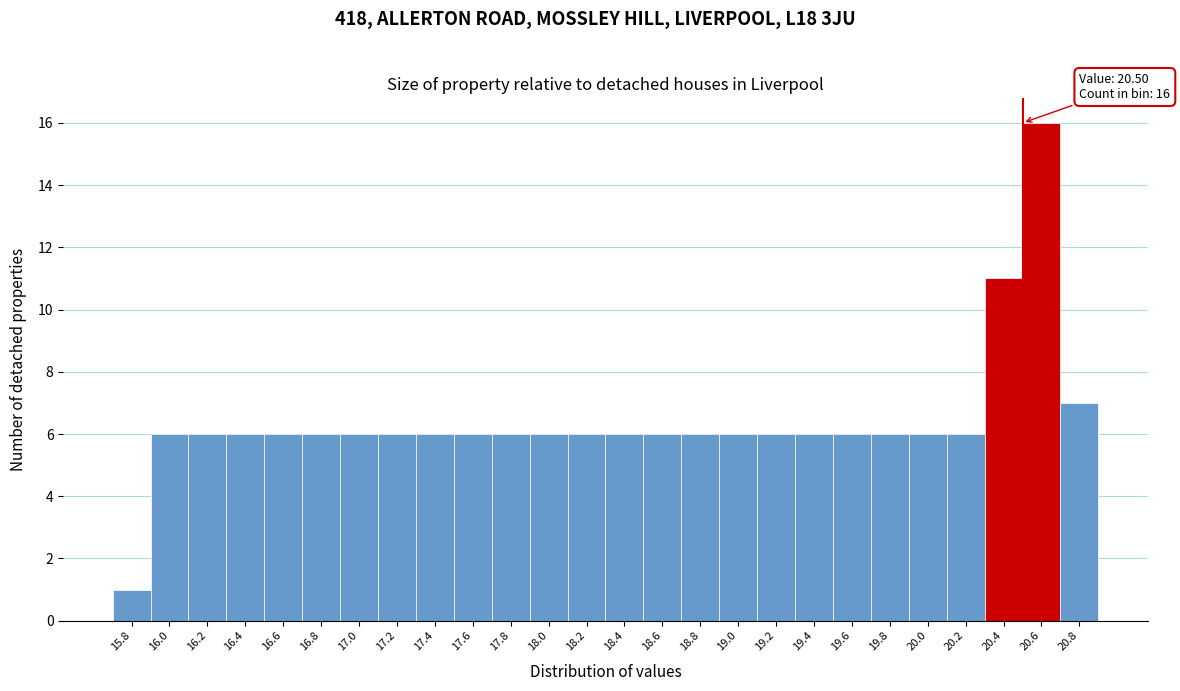

Over which range of the x-axis is the bar tallest?

20.5 to 20.7